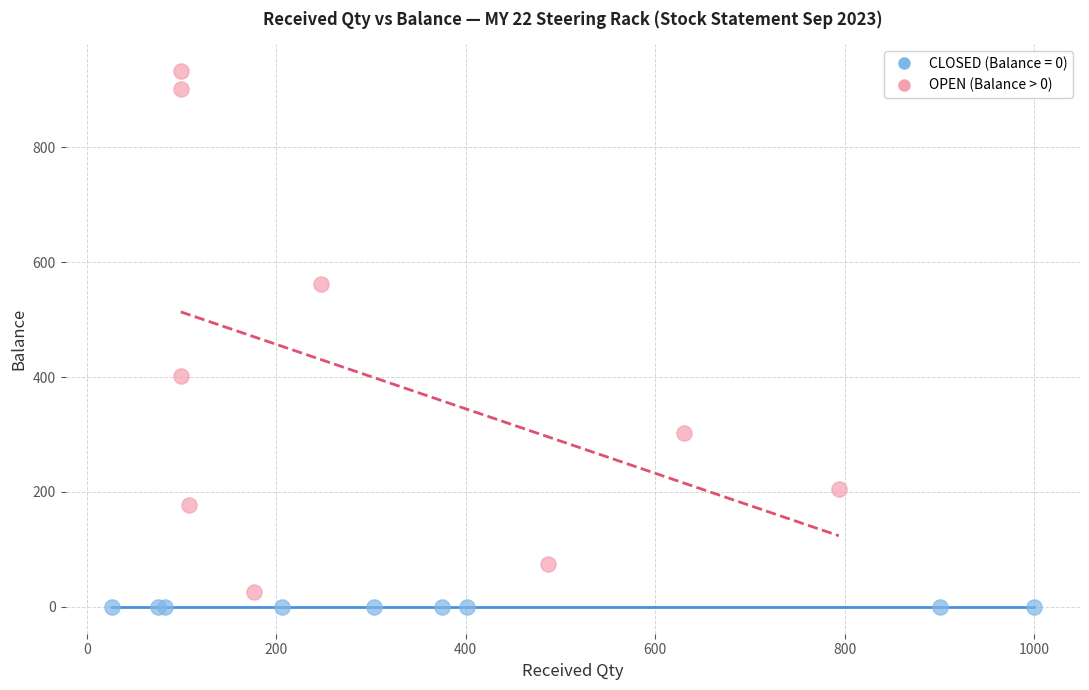

Which series reaches the maximum Y coordinate?

OPEN (Balance > 0)